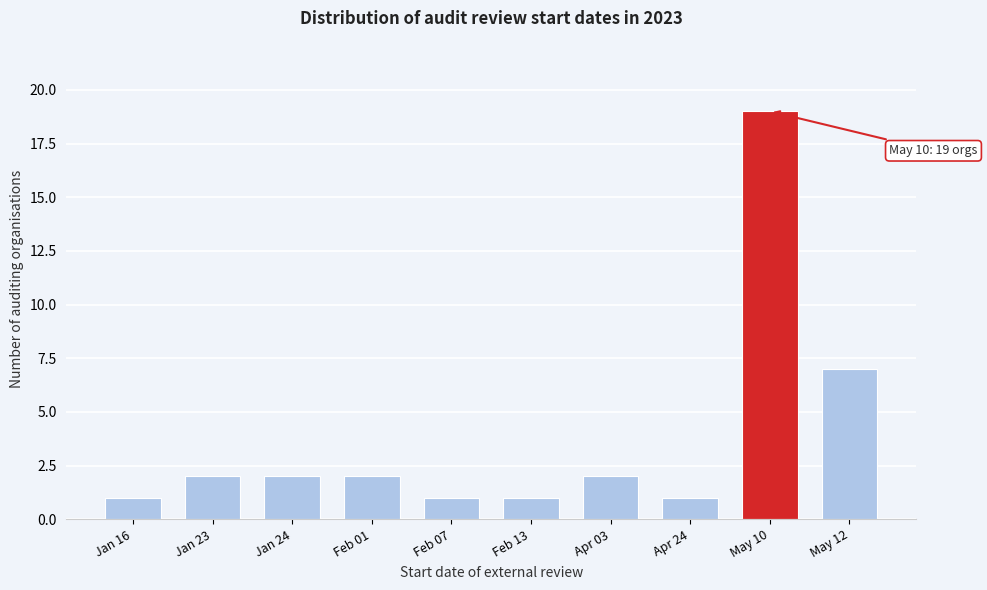

Reading left to right, extract all data points from this chart.

1	2	2	2	1	1	2	1	19	7